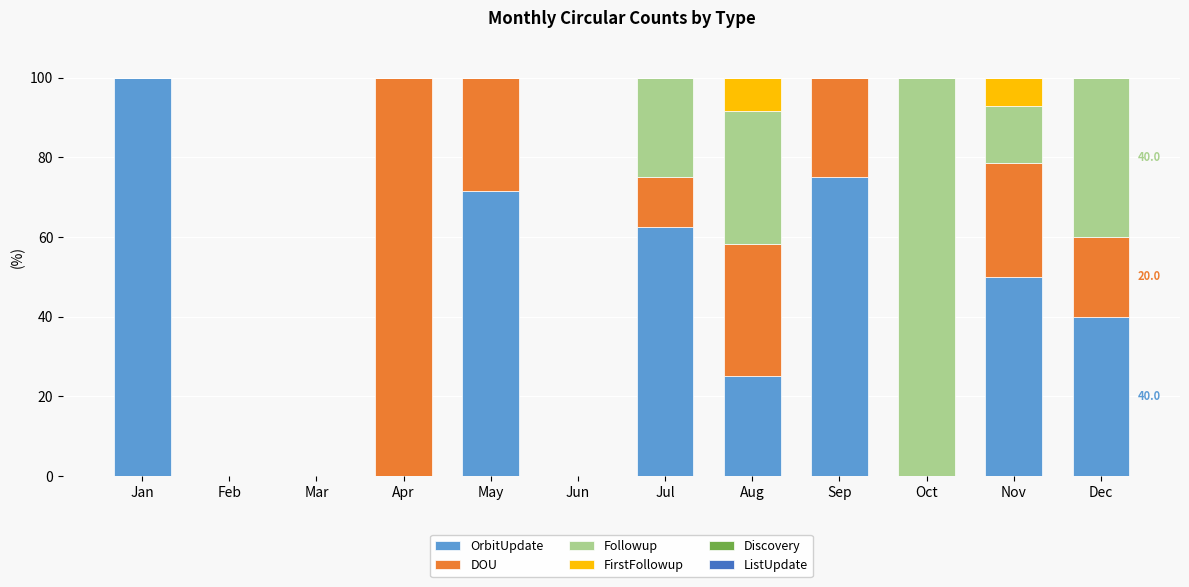

The value of OrbitUpdate at Jul is 62.5. True or false?

True